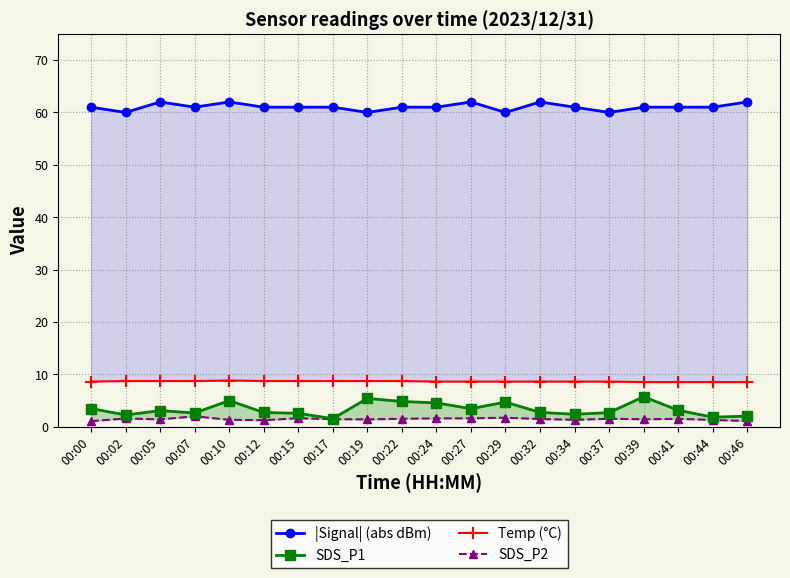

What is the total value across all series at 00:39?

76.6